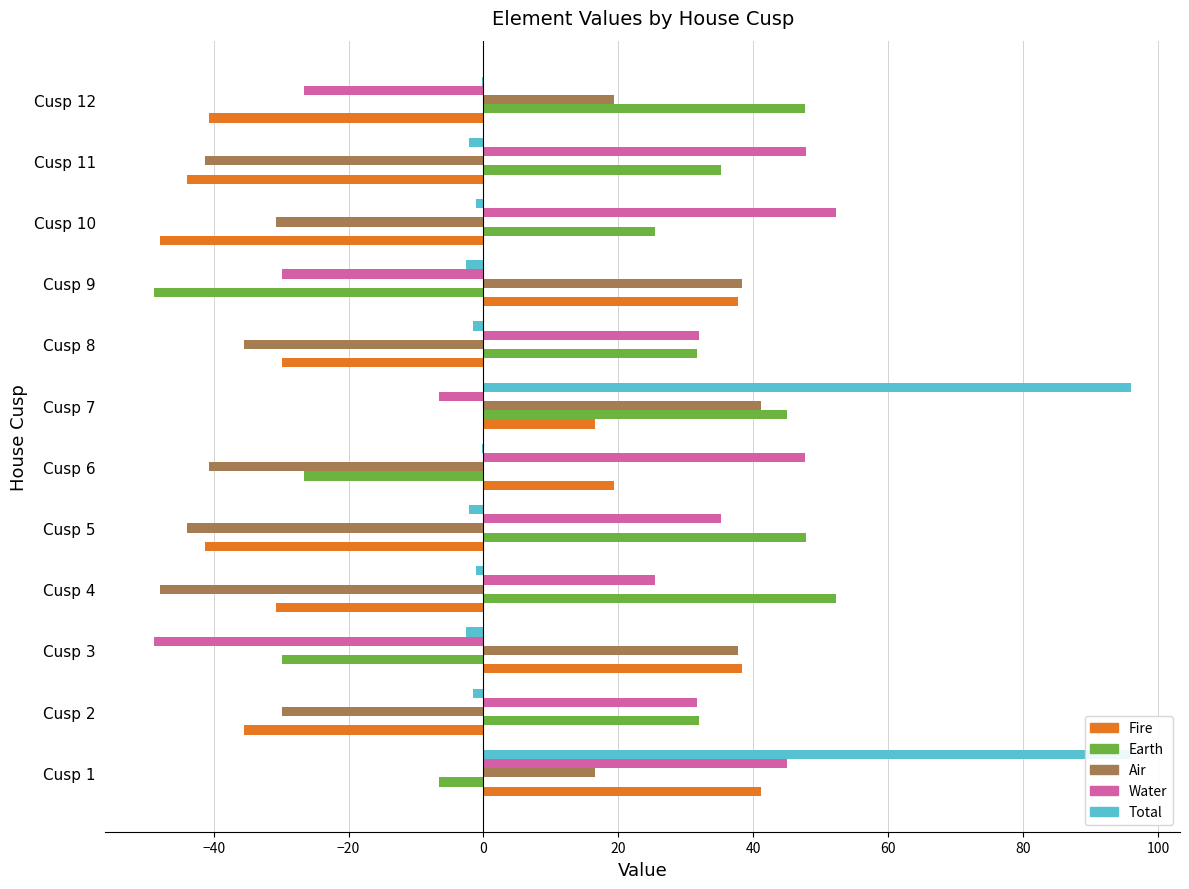

The Air series shows 28.2 at Cusp 1. True or false?

False